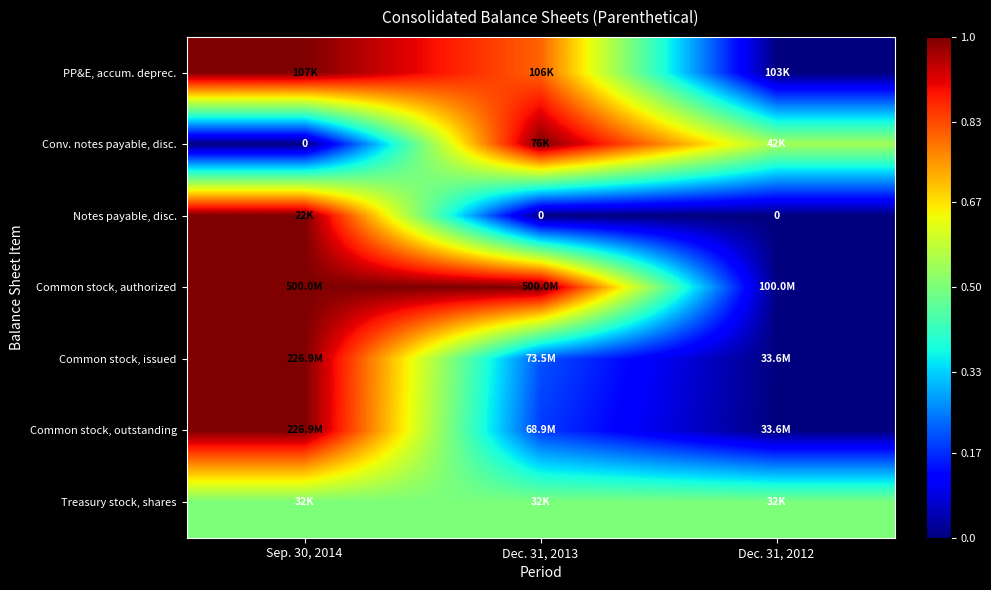

Which label corresponds to the smallest value in the chart?

Dec. 31, 2012